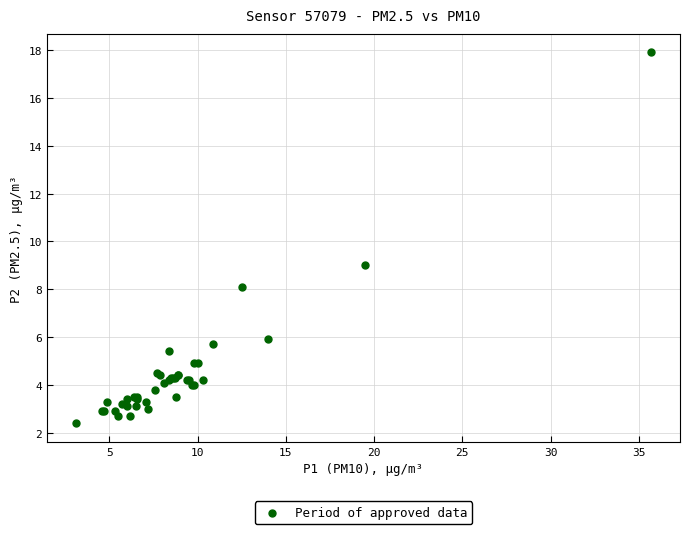

What Y value in the scatter plot is closest to 10?

9.0